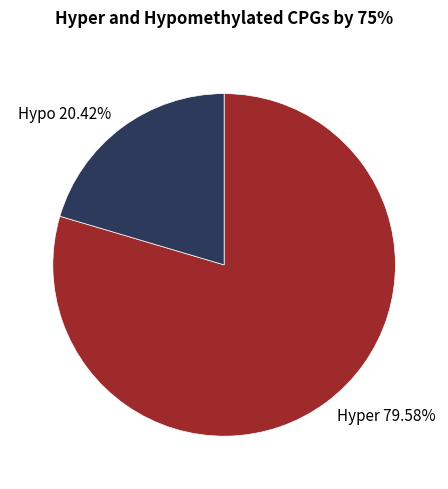

Does Hyper 79.58% account for over 50% of the chart?

Yes